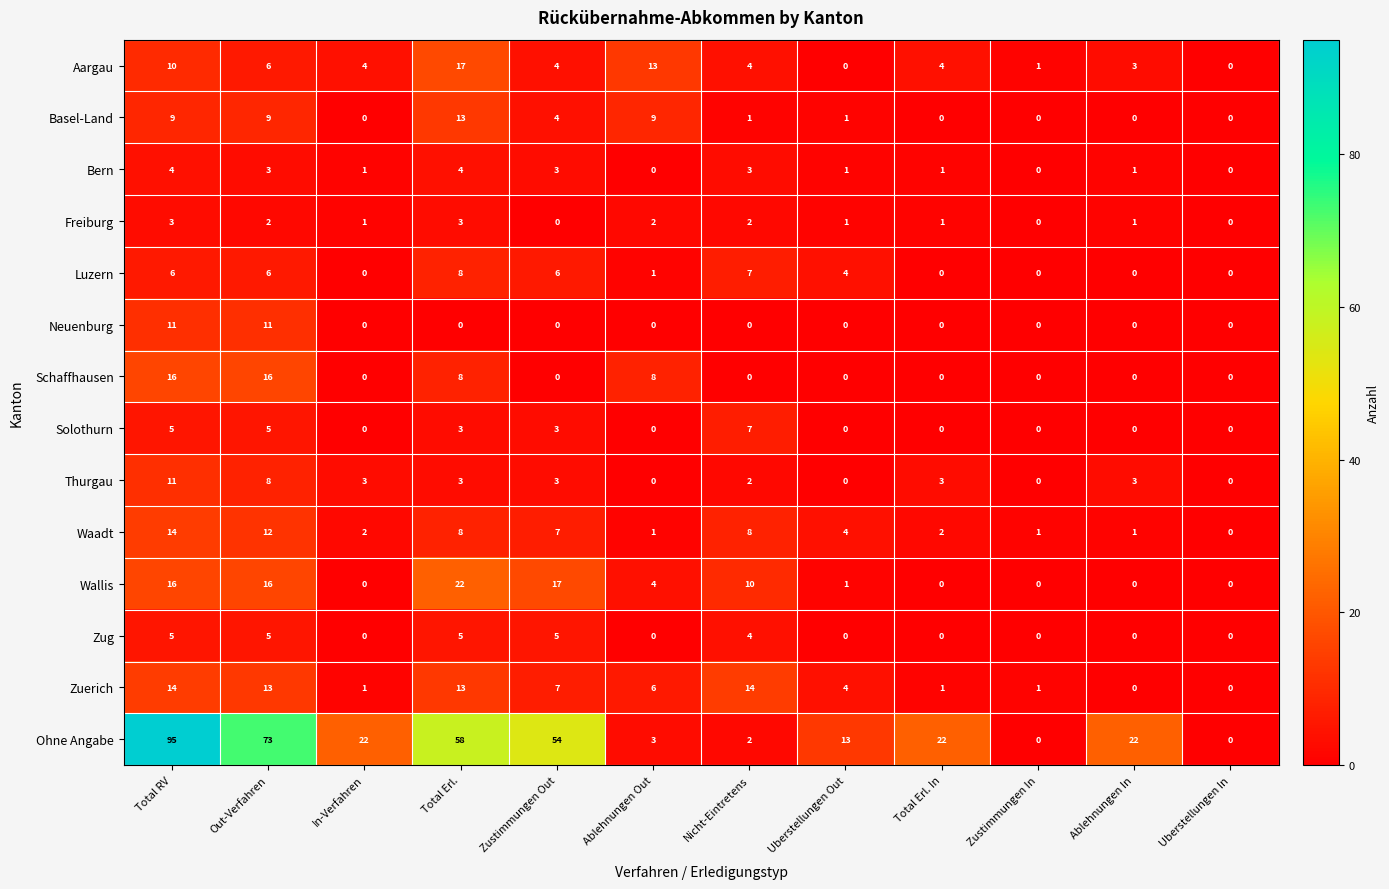

The Waadt series shows 0 at Zustimmungen In. True or false?

False